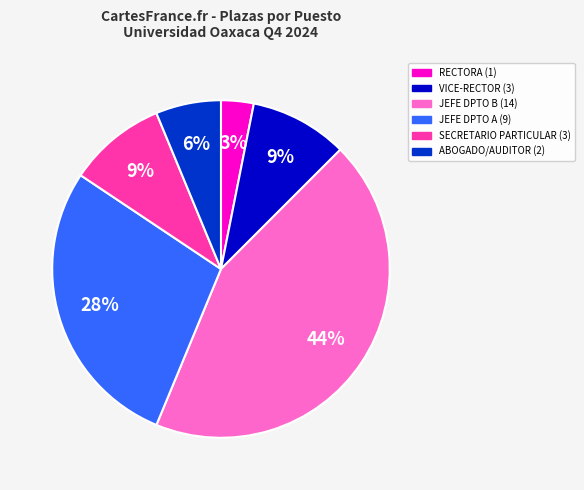

Is there a majority slice in this chart?

No